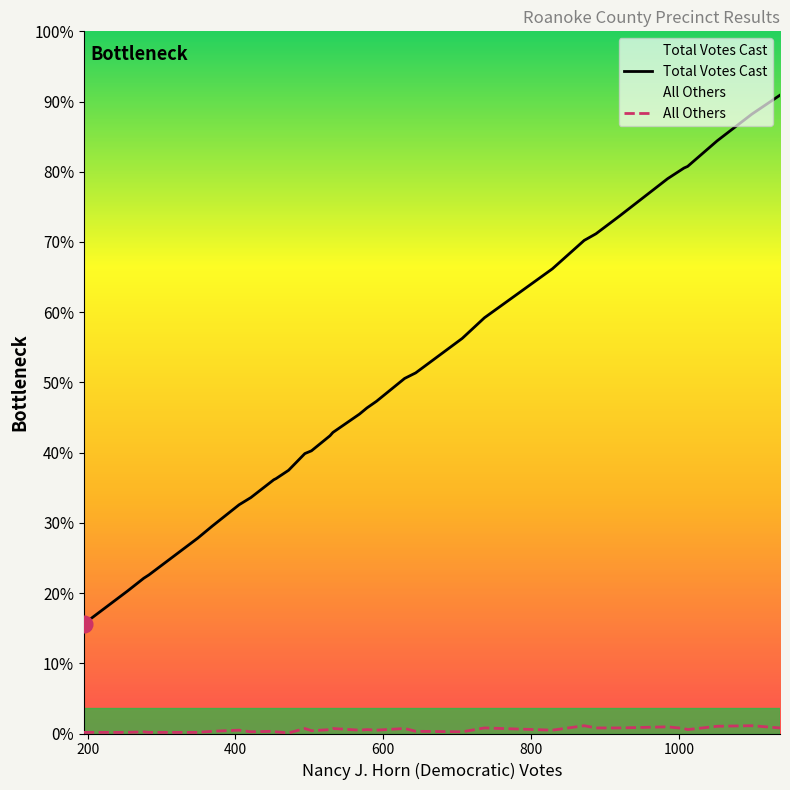

True or false: All Others has more than 0 points higher than both neighbors.

True